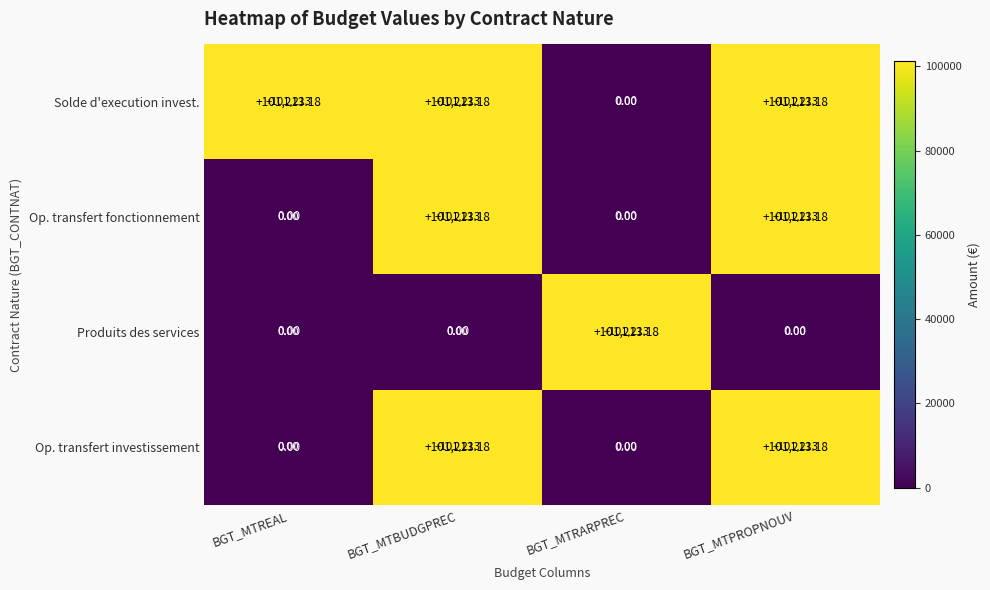

Read the Op. transfert investissement value at BGT_MTPROPNOUV.

101213.2